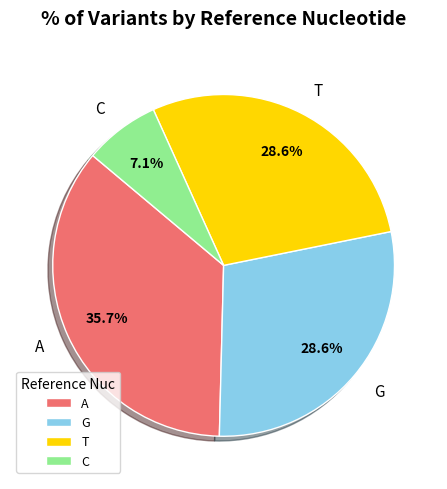

Which category has the biggest portion of the pie?

A